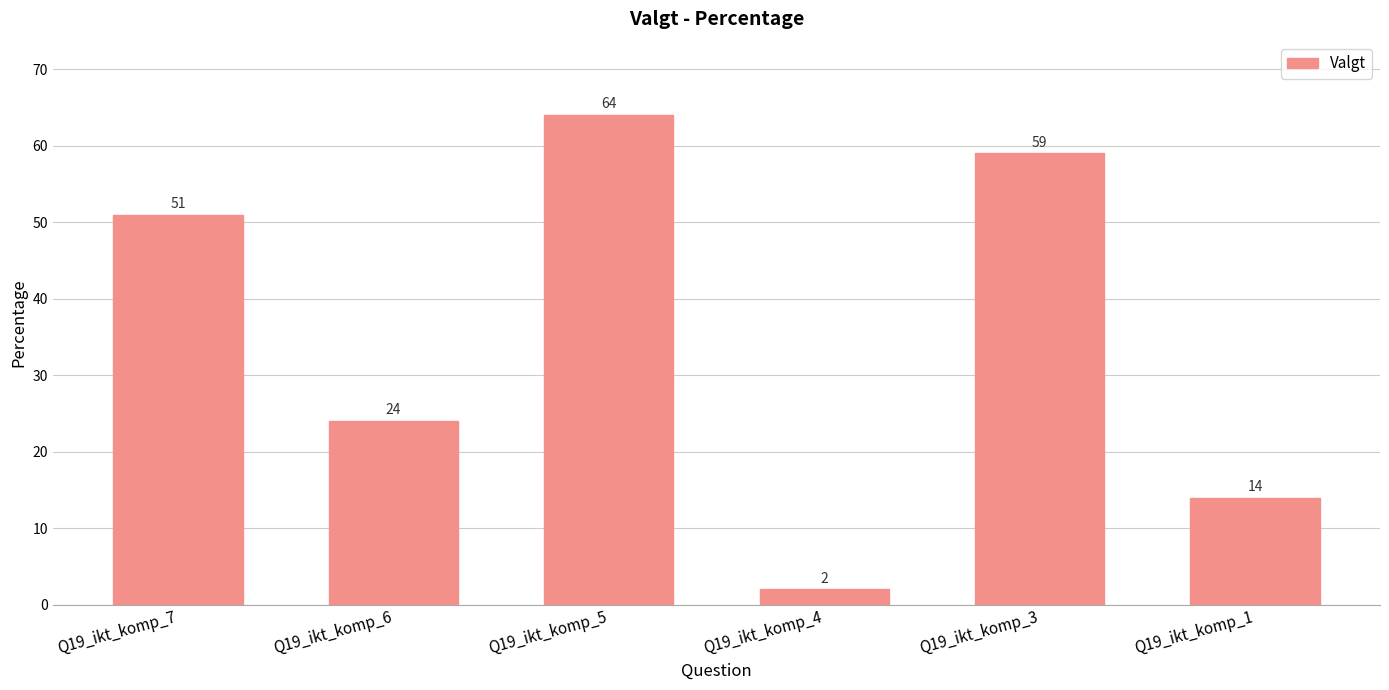

Reading left to right, what are all the values shown in this chart?

Q19_ikt_komp_7=51	Q19_ikt_komp_6=24	Q19_ikt_komp_5=64	Q19_ikt_komp_4=2	Q19_ikt_komp_3=59	Q19_ikt_komp_1=14